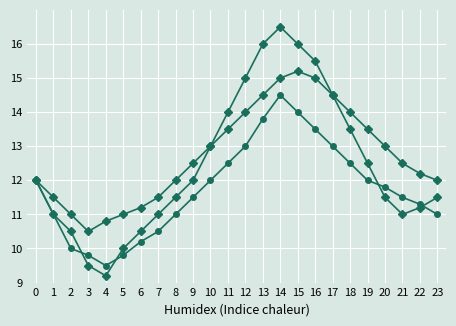

How many lines are shown in the chart?

3